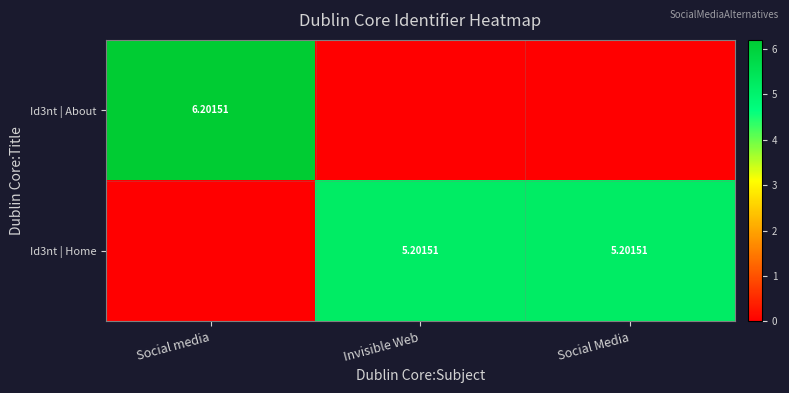

How many positive values does the Id3nt | About series have?

1